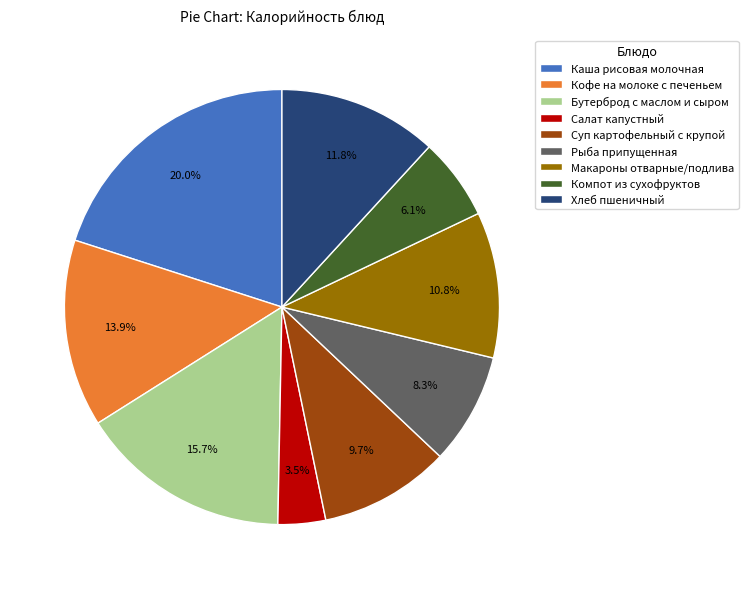

What percentage is NOT represented by Салат капустный?

96.5%